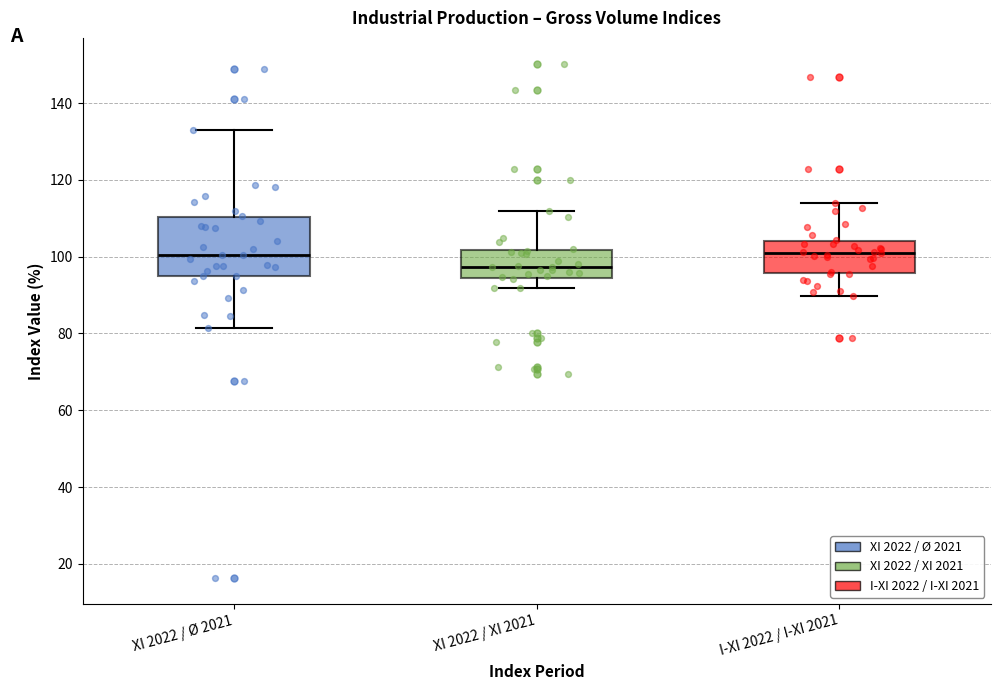

Where does the lower whisker of the box for XI 2022 / Ø 2021 end on the y-axis? The values are not printed on the chart, so give them approximately, as read against the axis.

82